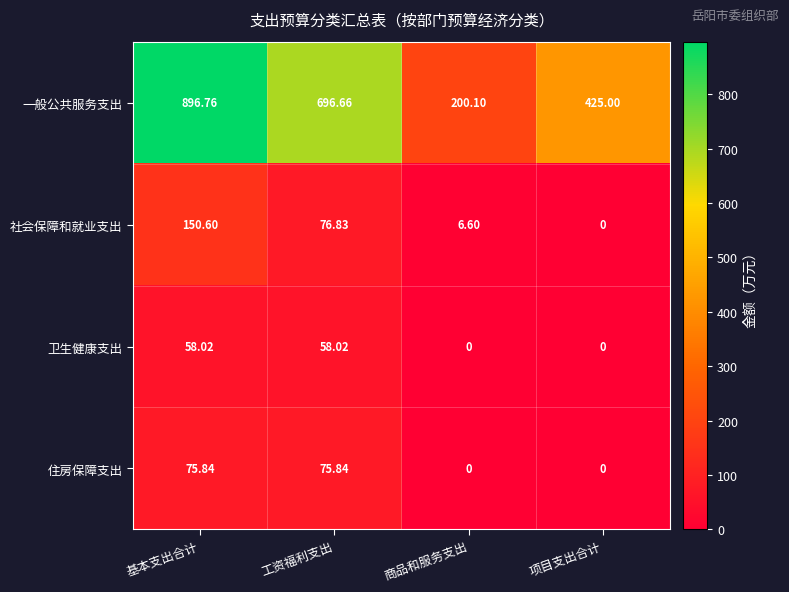

Between 商品和服务支出 and 项目支出合计, which series saw the biggest shift?

一般公共服务支出